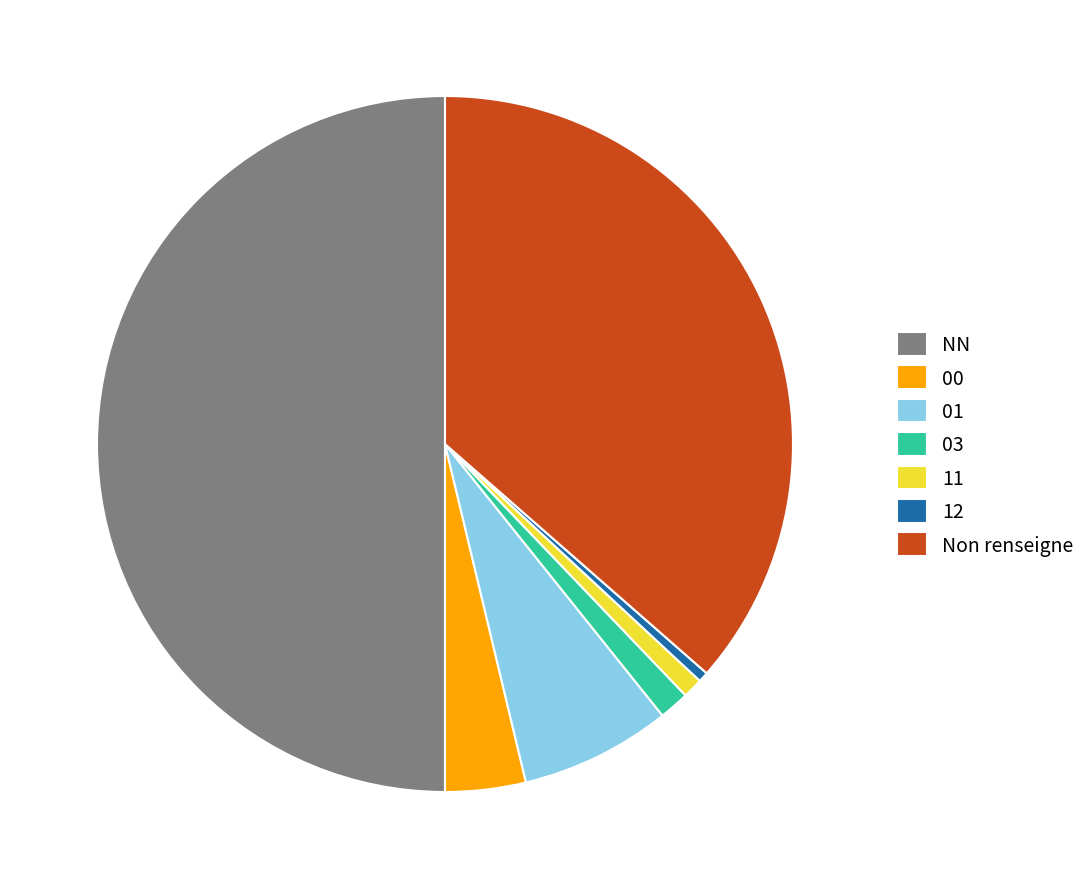

Does 12 represent more than half of the total?

No